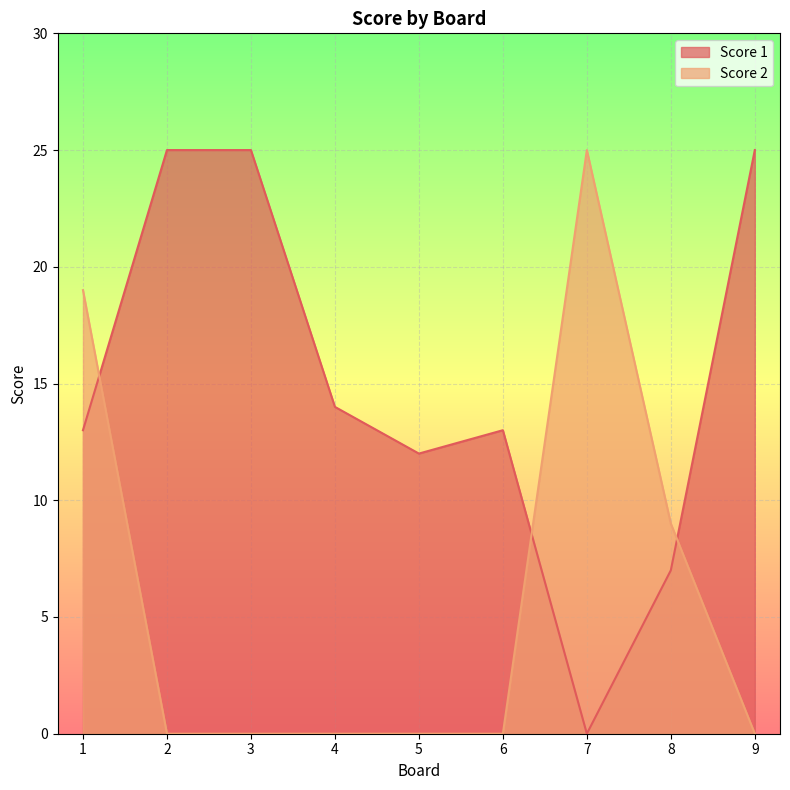

True or false: Score 1 and Score 2 intersect in this chart.

True